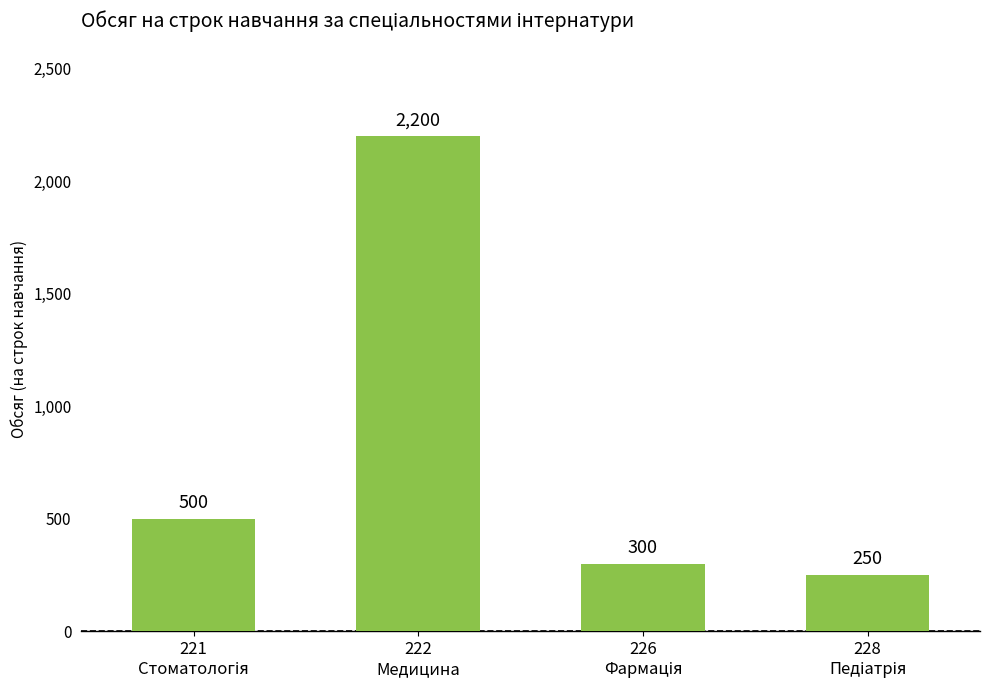

What is the minimum value shown in the chart?

250